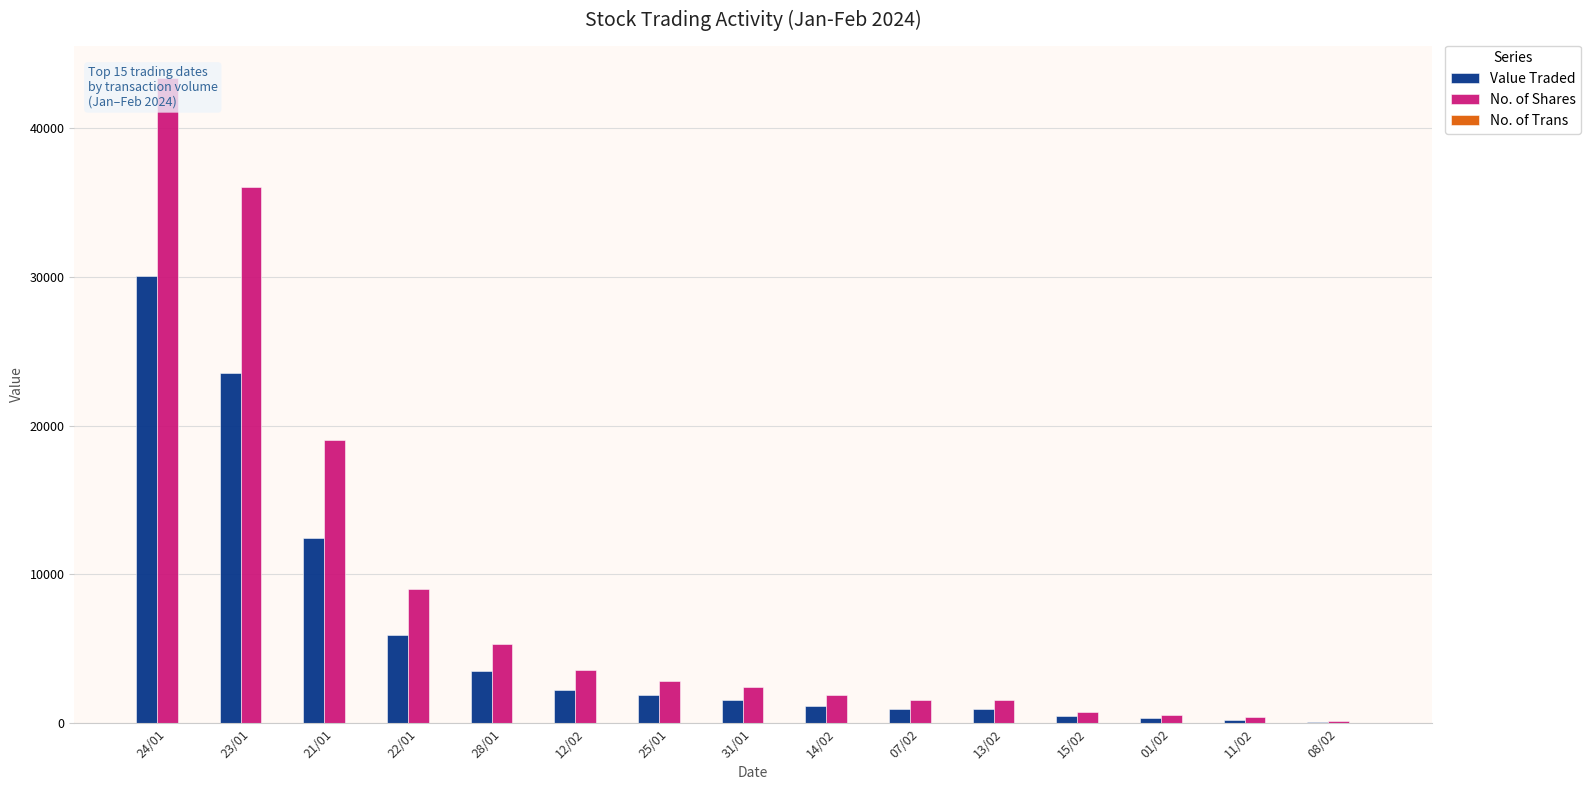

Reading left to right, list all the values displayed in this chart.

Value Traded: 30058	23518	12465	5947	3514	2208	1881	1566	1160	978	961	450	338	242	72
No. of Shares: 43401	36070	19038	8992	5320	3560	2810	2400	1870	1550	1550	737	520	390	115
No. of Trans: 43	38	36	25	11	12	4	8	5	2	3	2	2	2	3